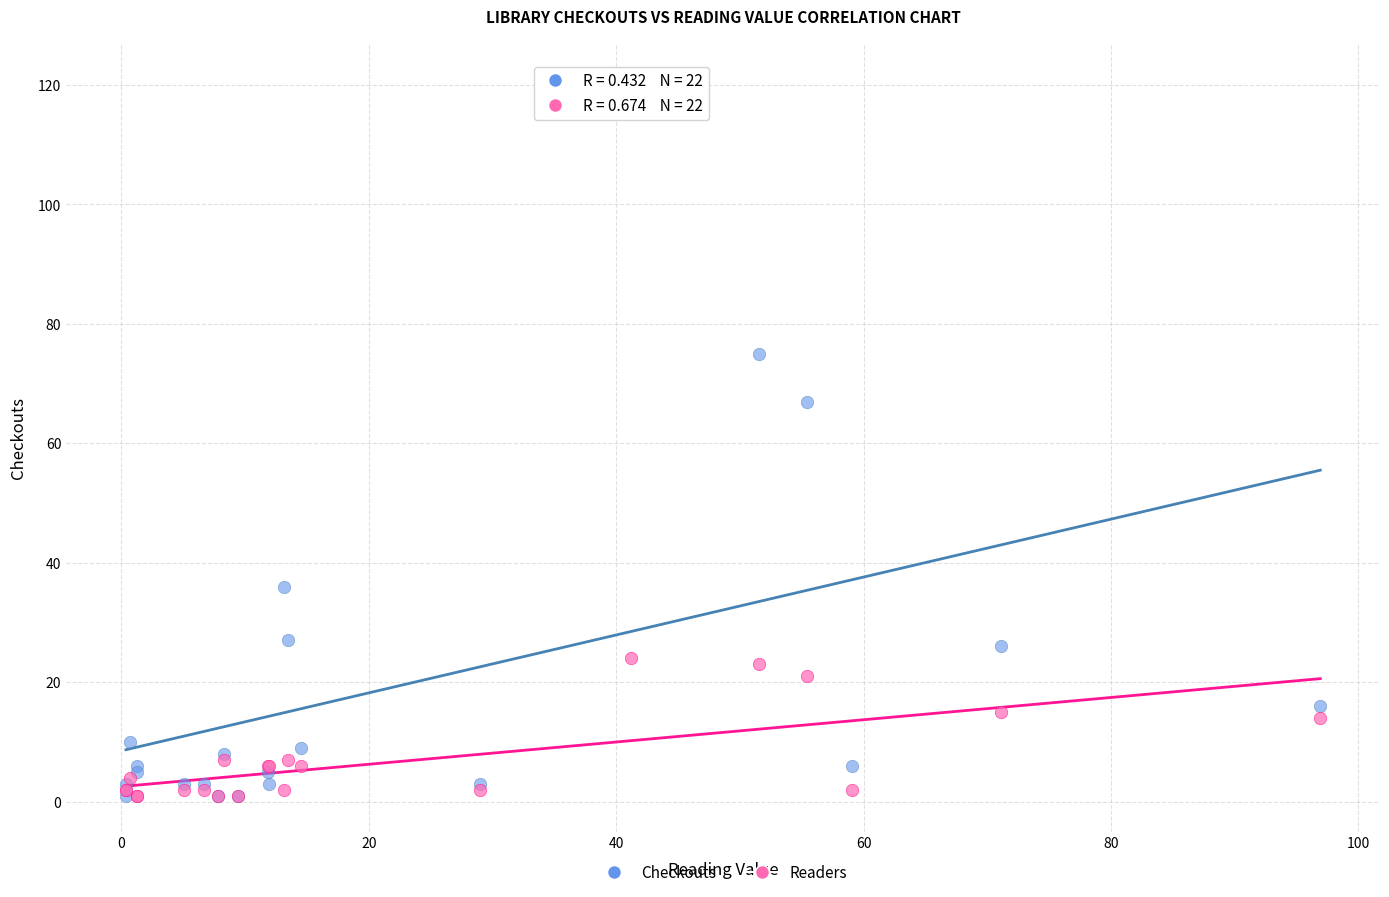

In the Checkouts series, what Y value is closest to 61?

67